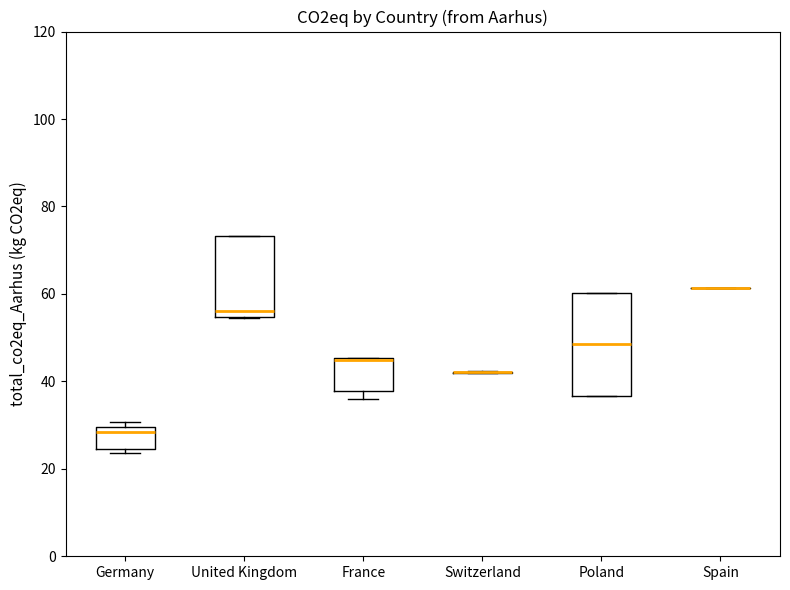

Which box is the tallest, from its lower edge to its upper edge?

Poland